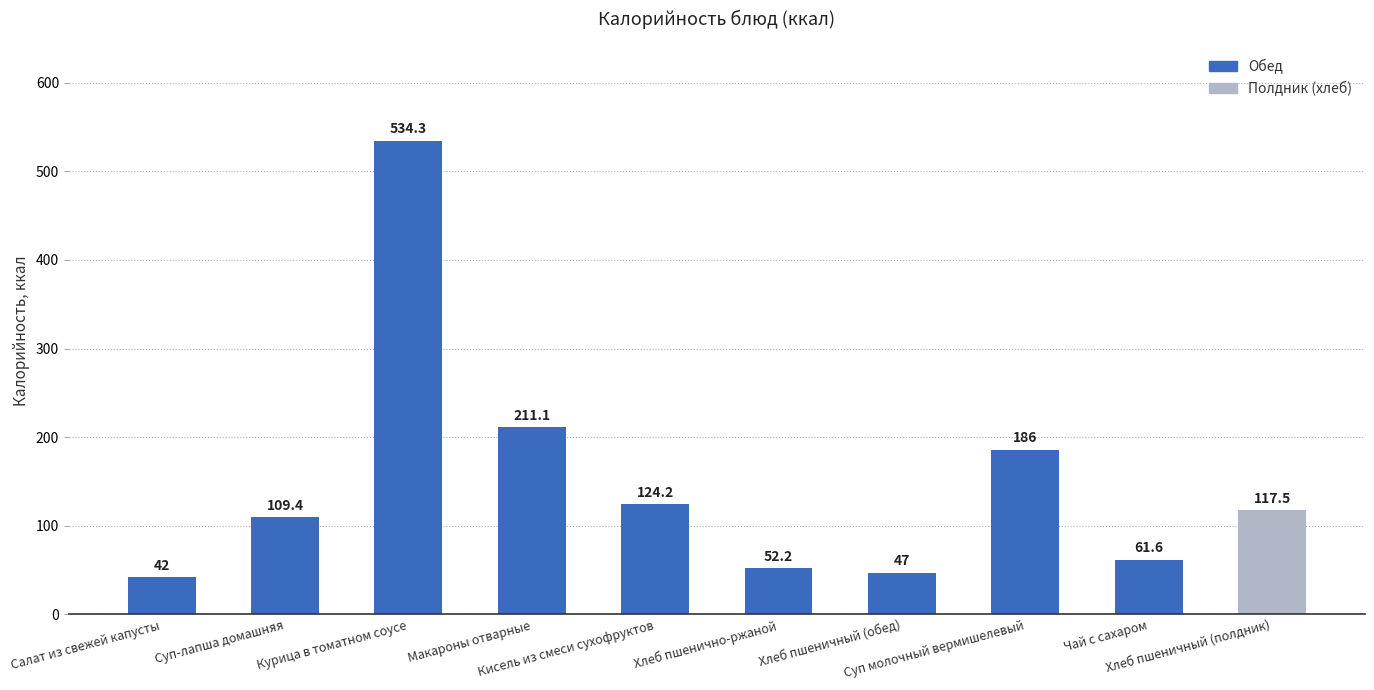

What is the sum of all values?

1485.3